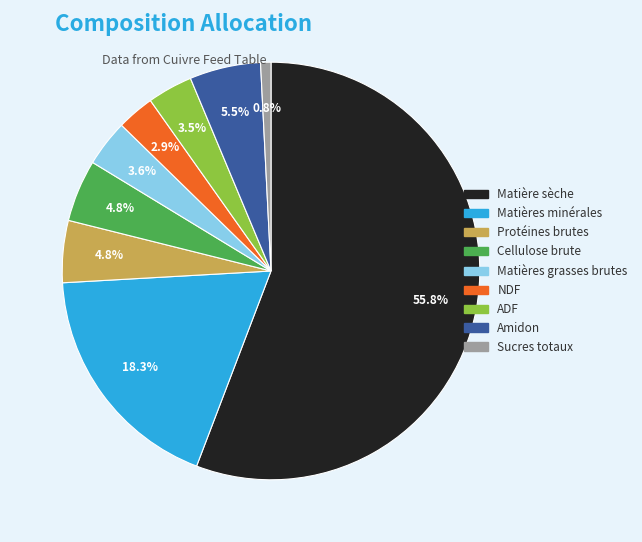

Combined, do Amidon and Matières minérales account for over 50%?

No